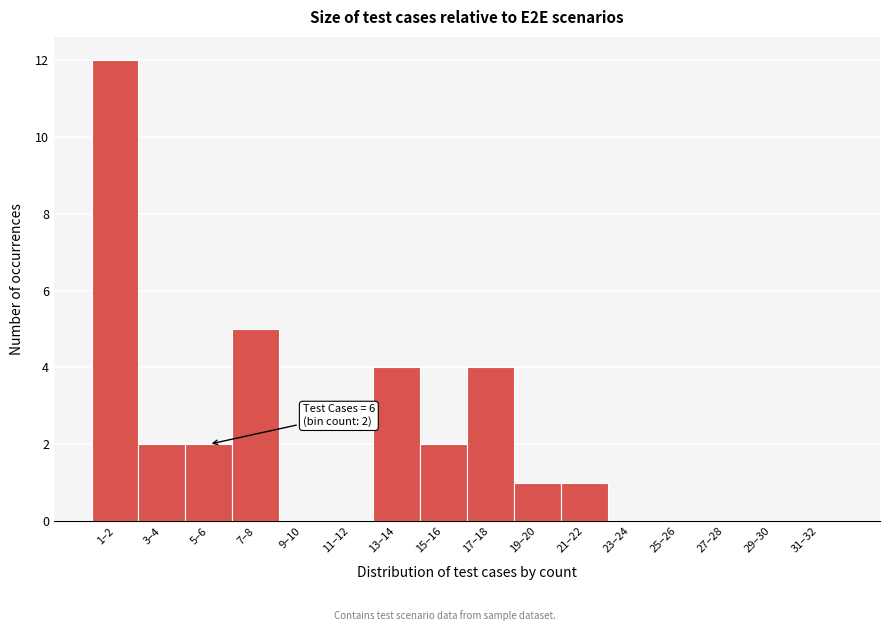

Reading left to right, extract all data points from this chart.

1–2=12	3–4=2	5–6=2	7–8=5	9–10=0	11–12=0	13–14=4	15–16=2	17–18=4	19–20=1	21–22=1	23–24=0	25–26=0	27–28=0	29–30=0	31–32=0